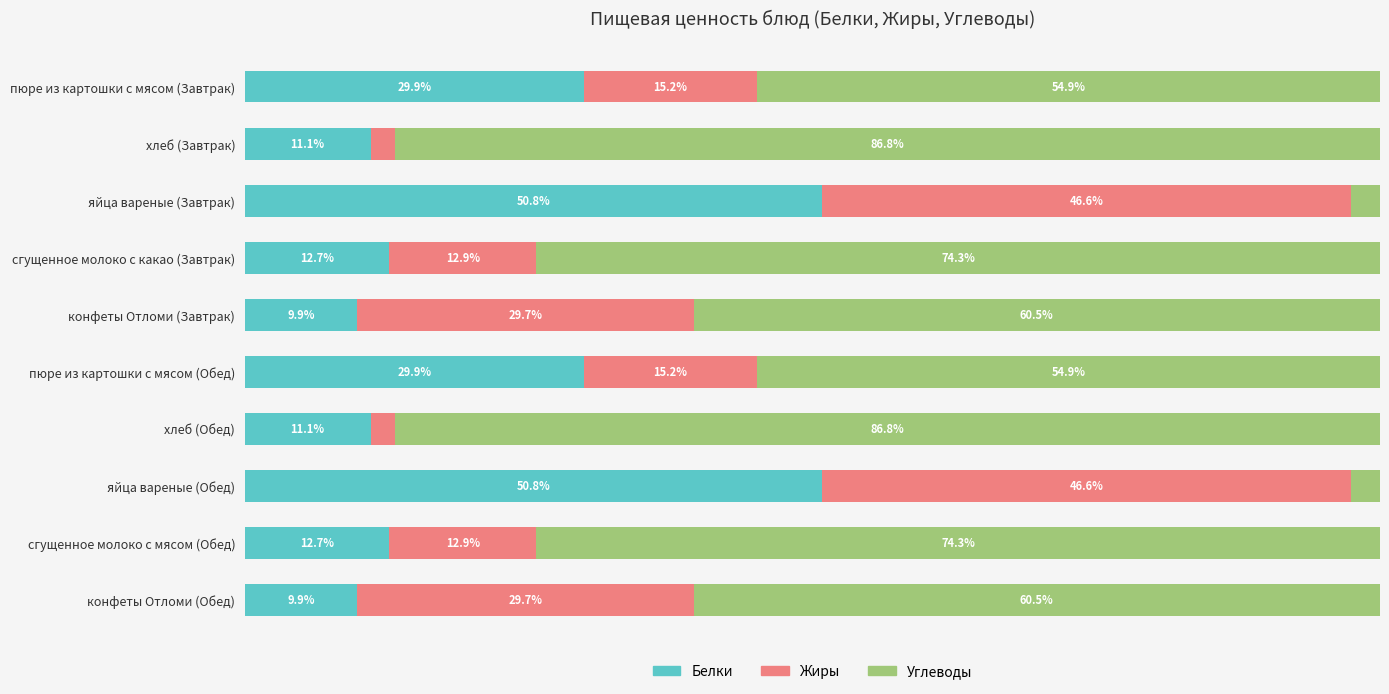

What are all the series names shown in the legend?

Белки, Жиры, Углеводы